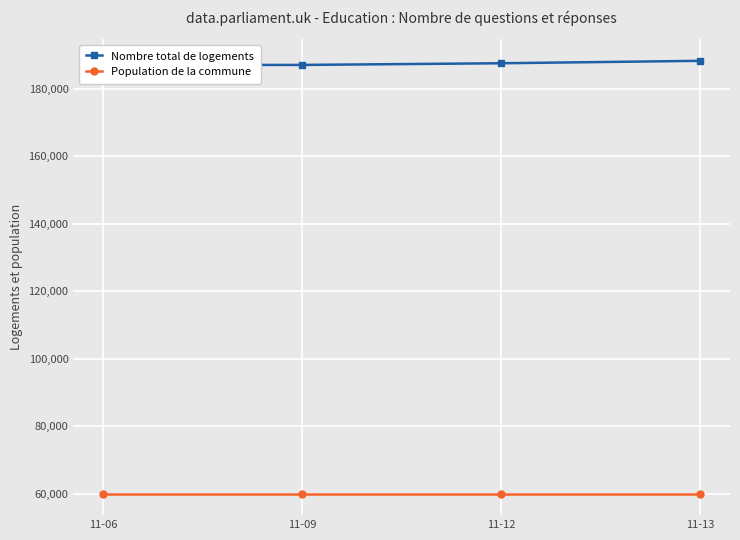

Is the value of Population de la commune at 11-06 greater than the value of Nombre total de logements at 11-12?

No